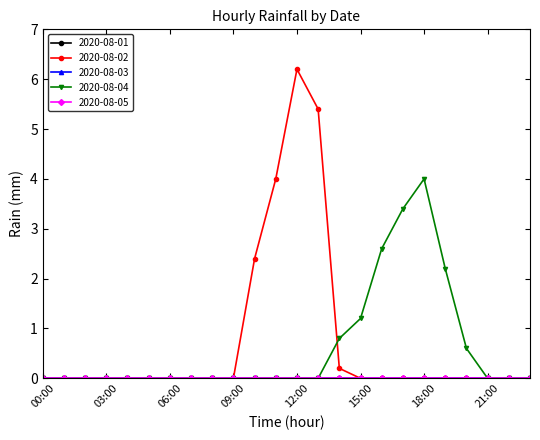

Does the chart have visible grid lines?

No